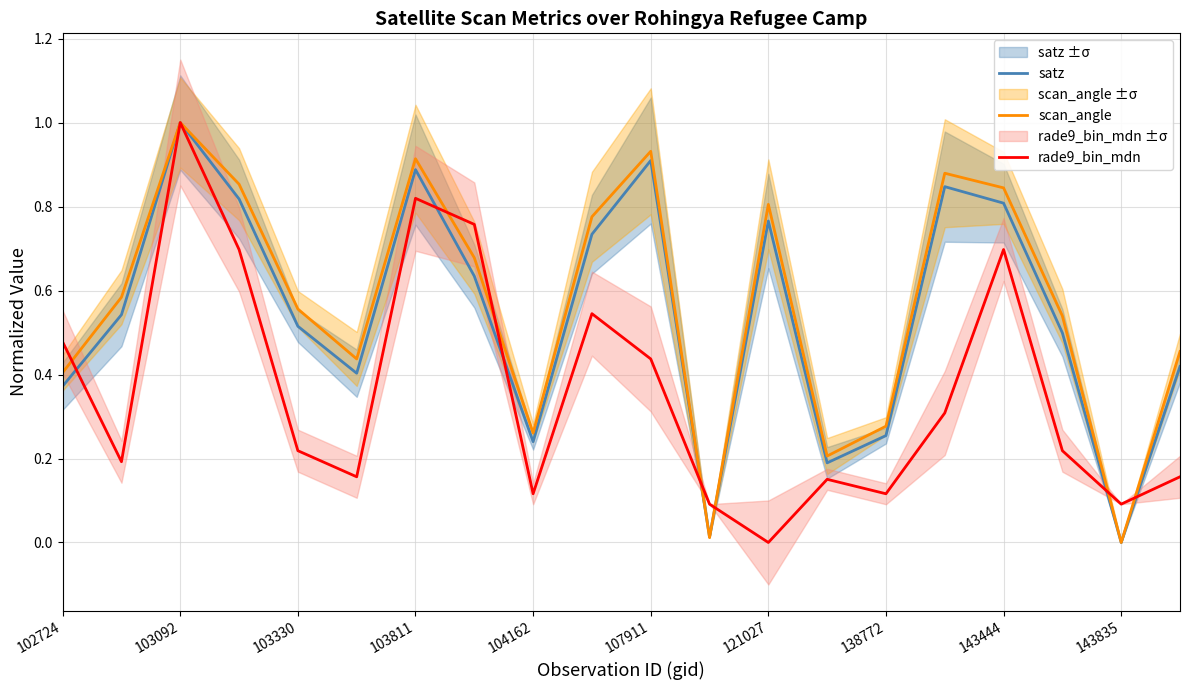

The satz series shows 0.9 at 107911. True or false?

True